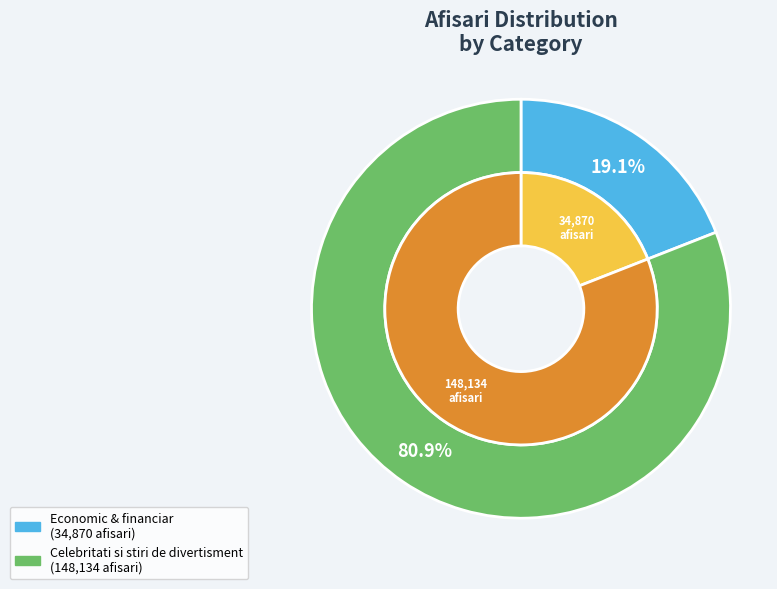

Which has a higher value, Economic & financiar or Celebritati si stiri de divertisment?

Celebritati si stiri de divertisment